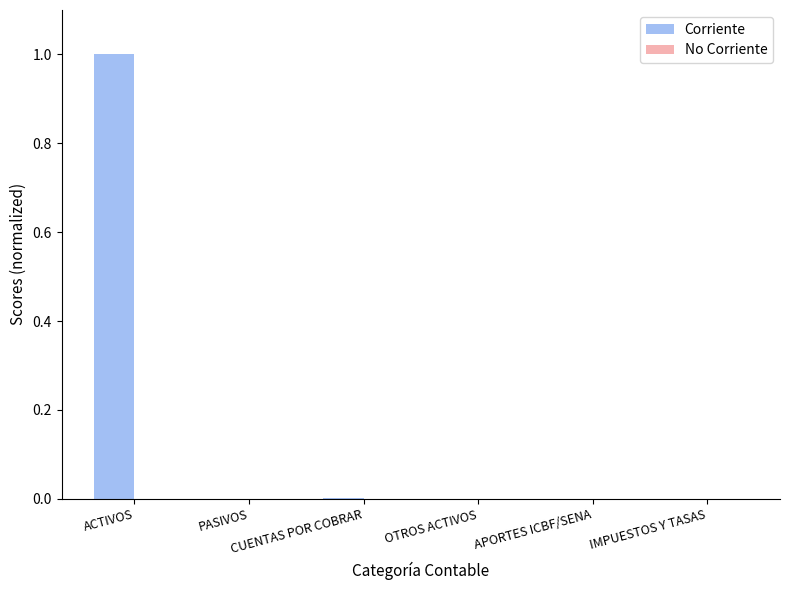

What is the greatest value displayed?

1.0